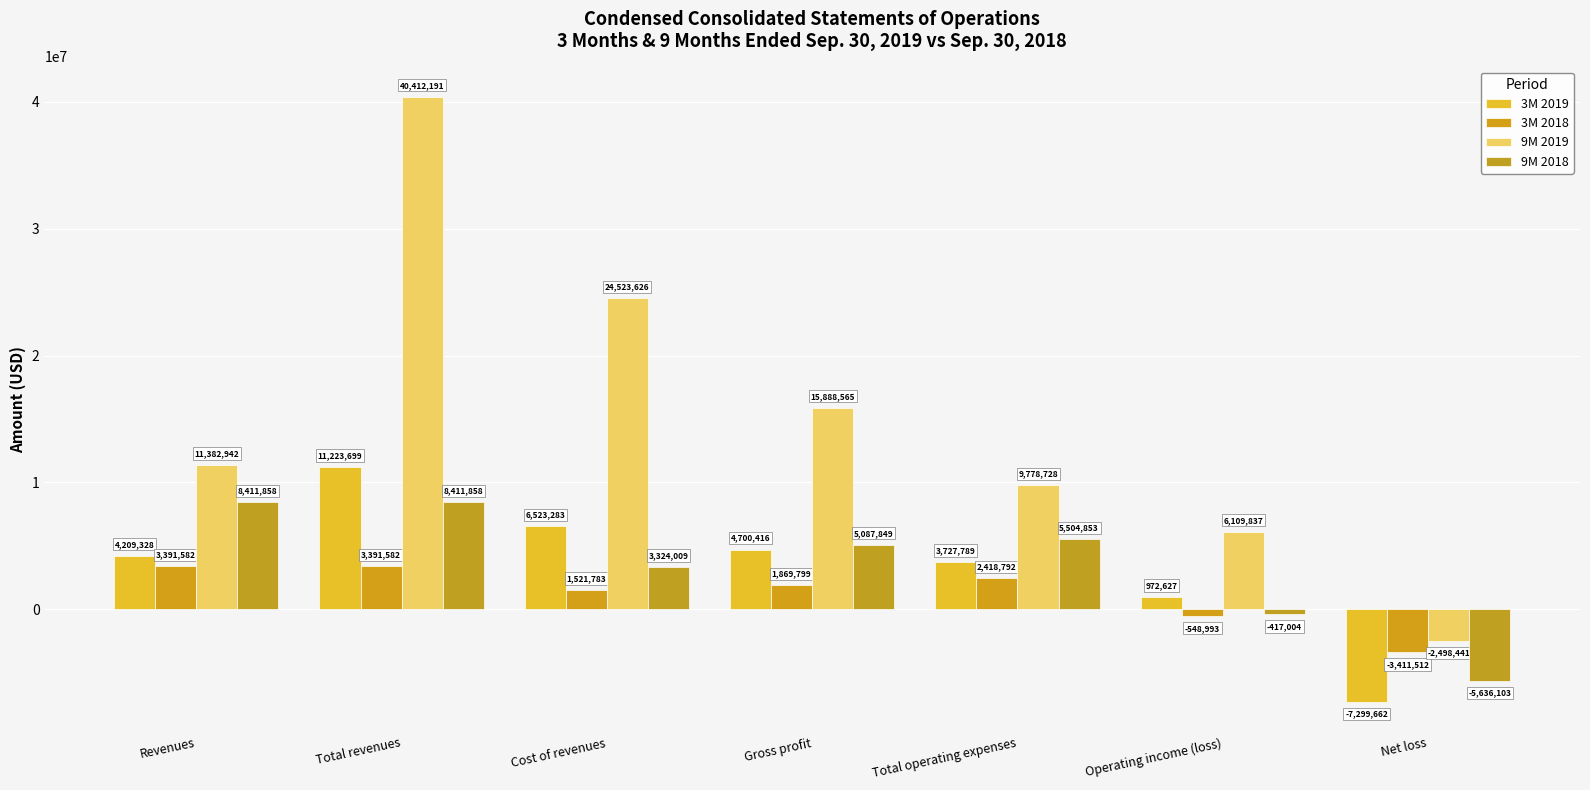

Count the 9M 2018 values in the range -417004 to 8411858.

6